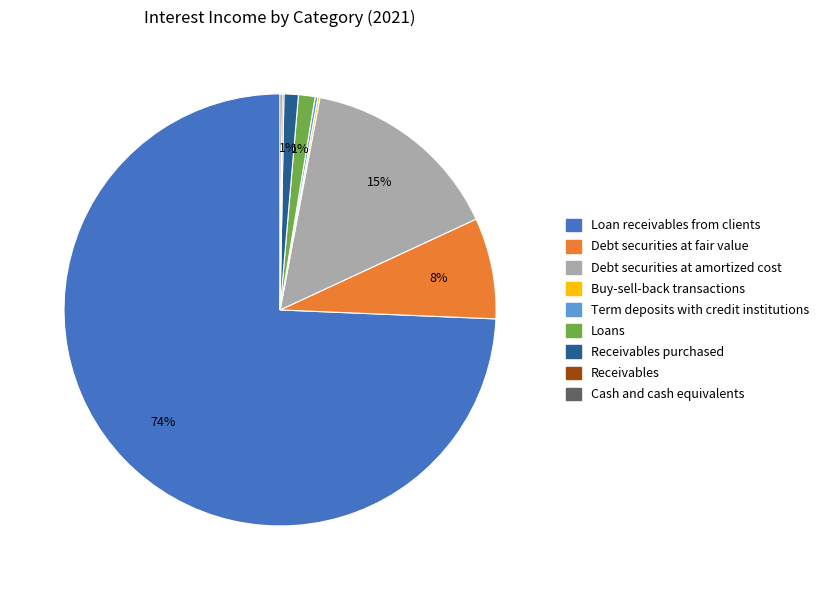

Does any single category account for the majority?

Yes